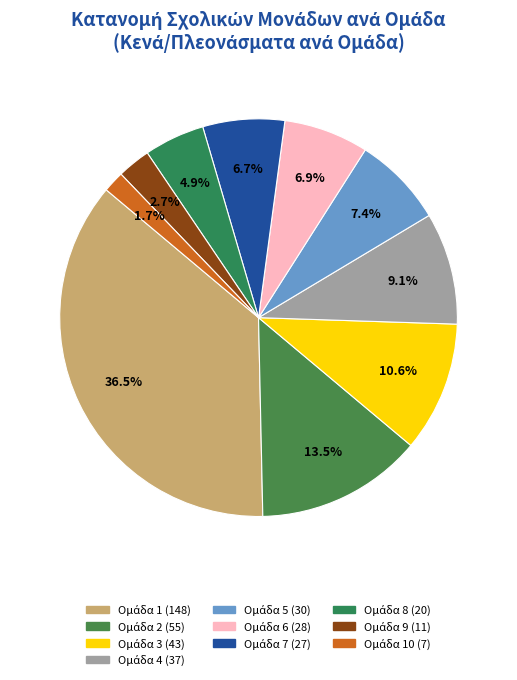

Does any single category account for the majority?

No